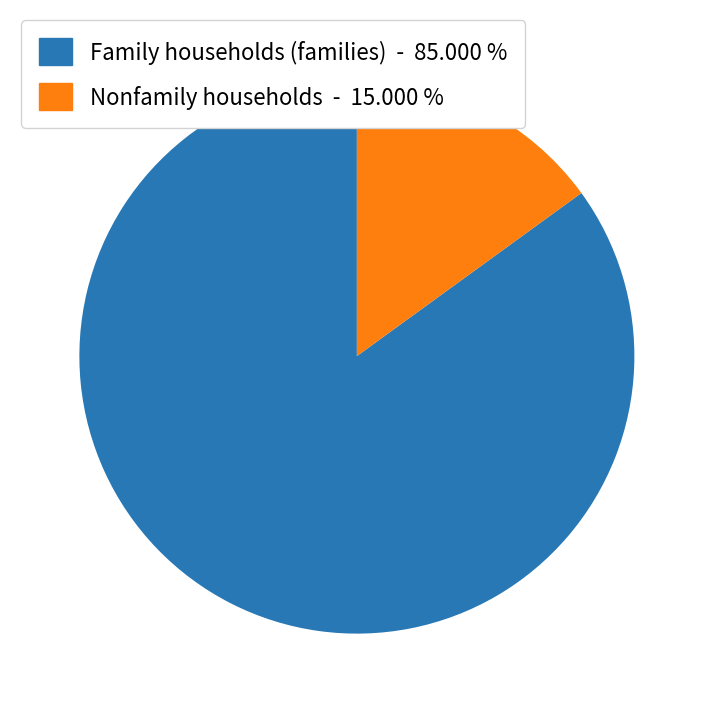

Do Family households (families) and Nonfamily households together represent more than half of the pie?

Yes